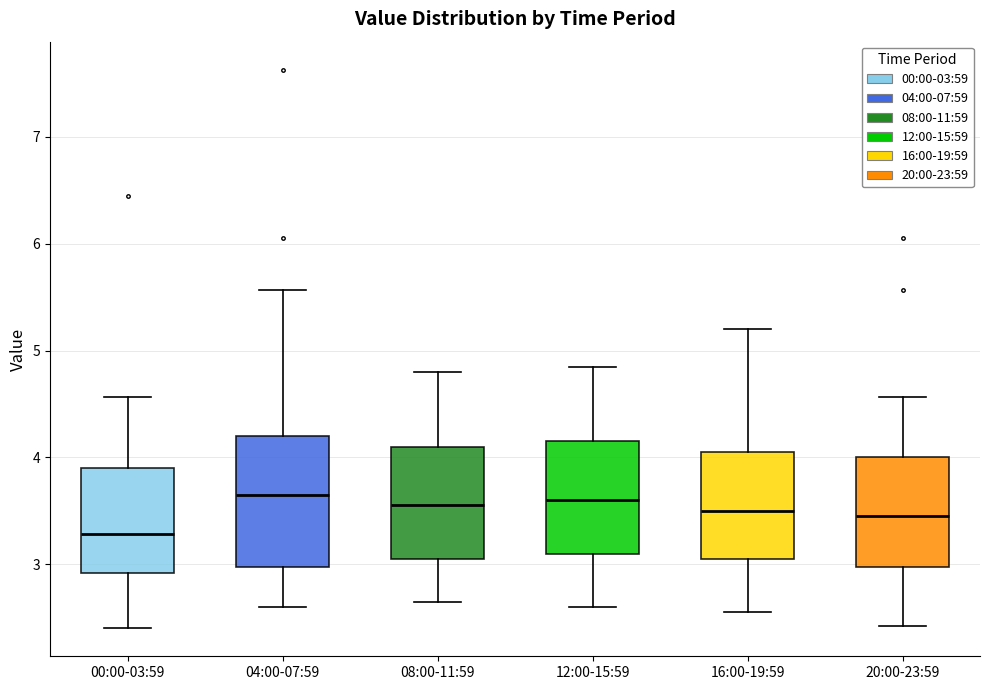

Where does the median line of the box for 04:00-07:59 sit on the y-axis? The values are not printed on the chart, so give them approximately, as read against the axis.

3.7